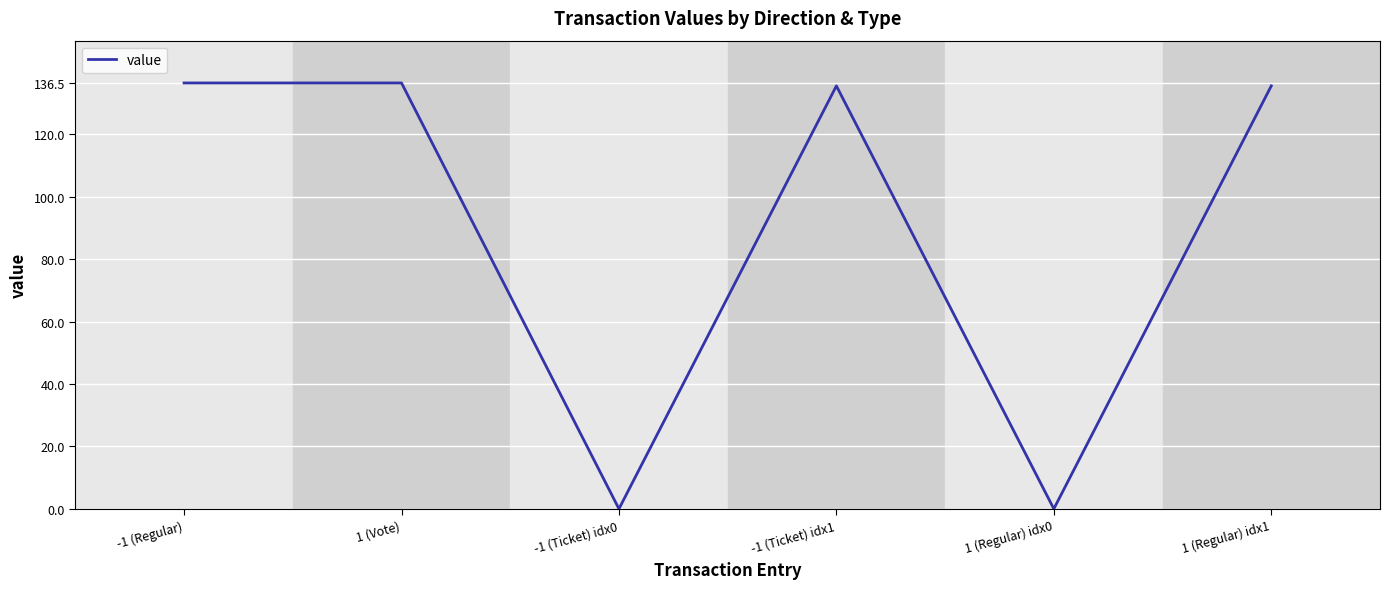

What is the ratio of the value at -1 (Regular) to the value at 1 (Vote)?

1.0